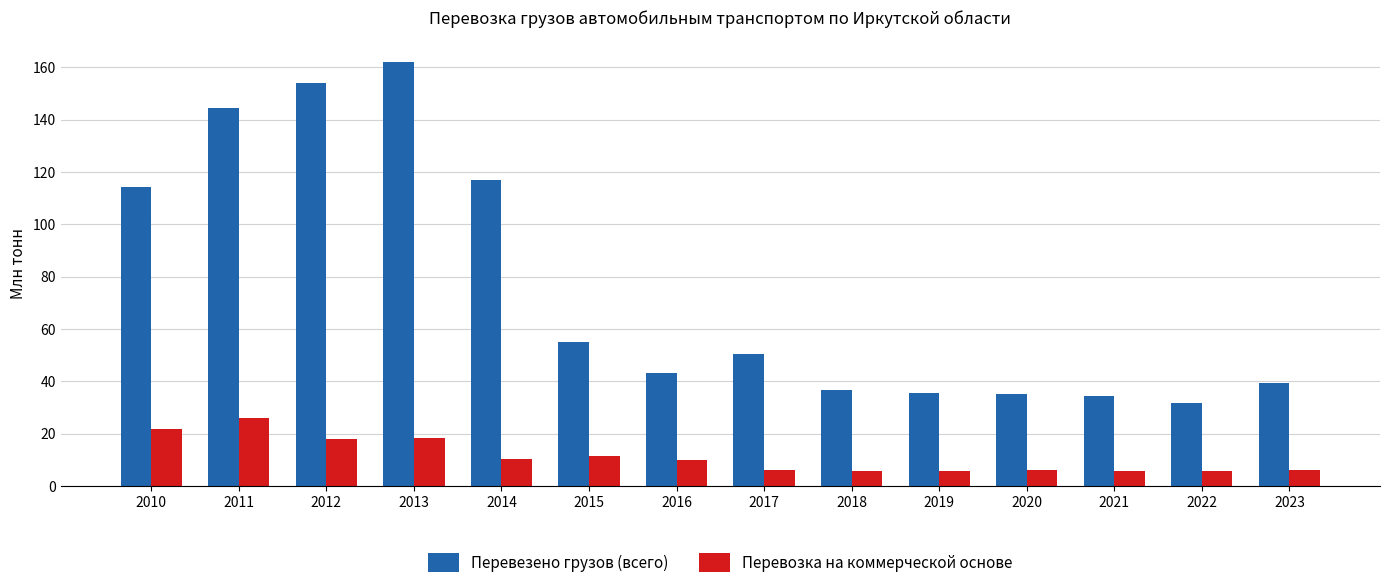

What is the value of the Перевозка на коммерческой основе bar at the 13th from the left?

5.9